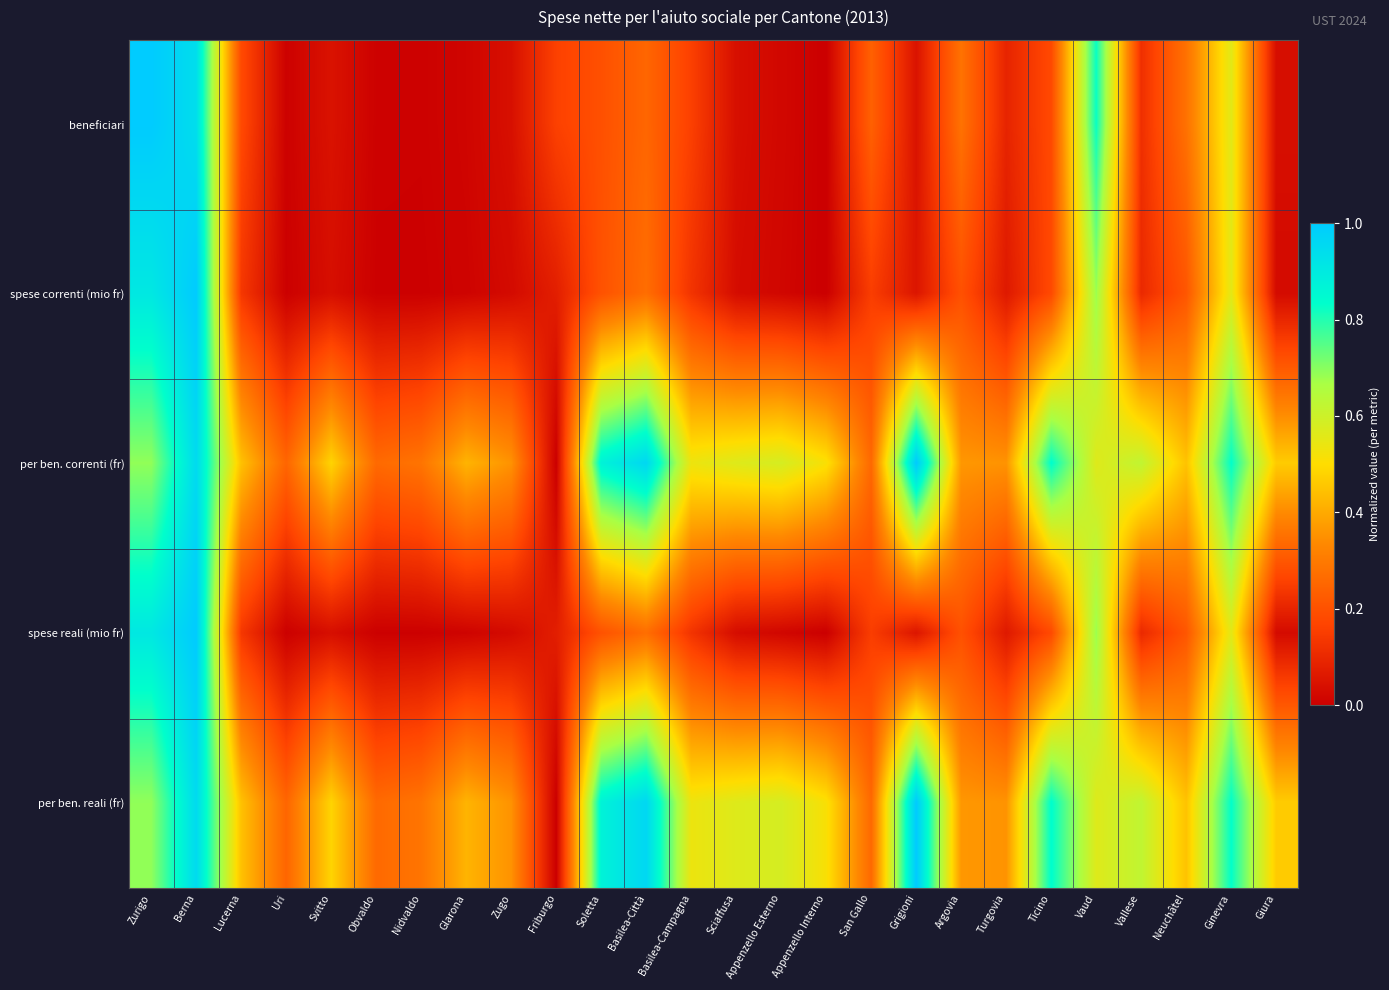

What is the spread (max minus min) of values at Berna?

0.1